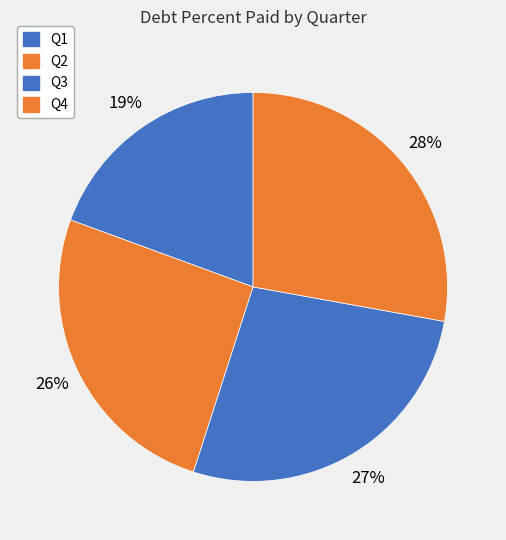

Which category has the biggest portion of the pie?

Q4